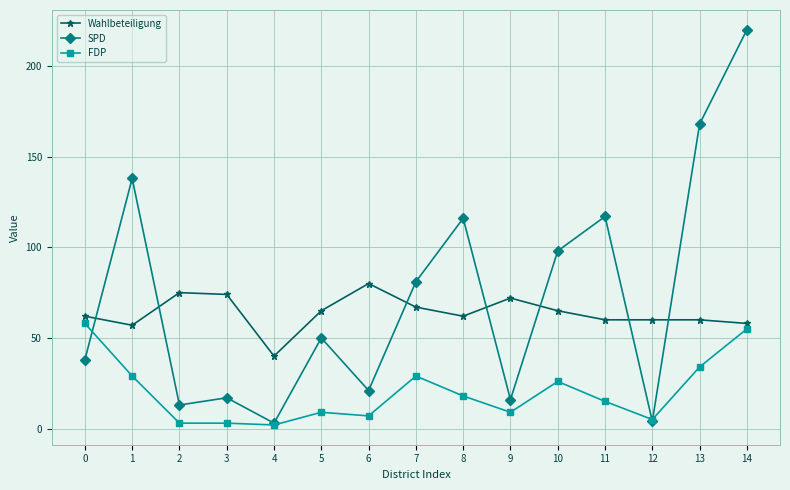

How many data points does each series have?

15